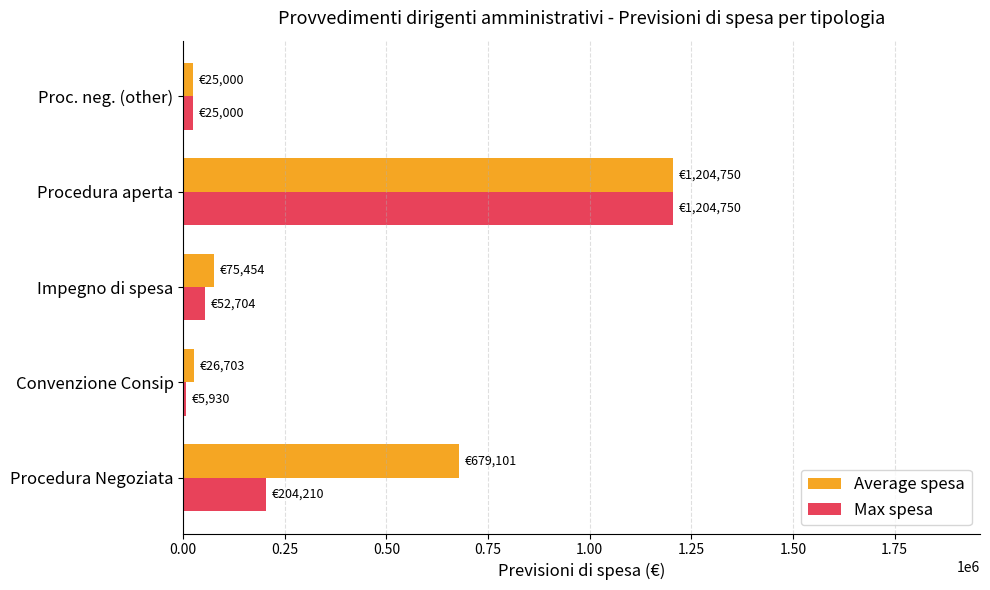

Count the number of data series in this chart.

2